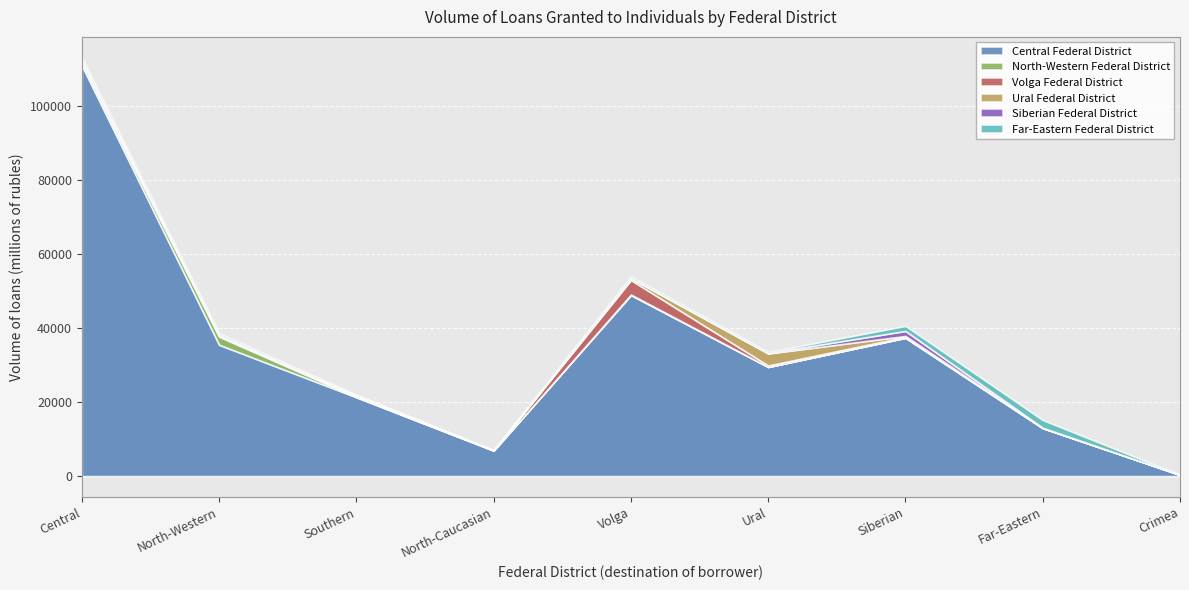

What is the label of the 7th point from the right?

Southern